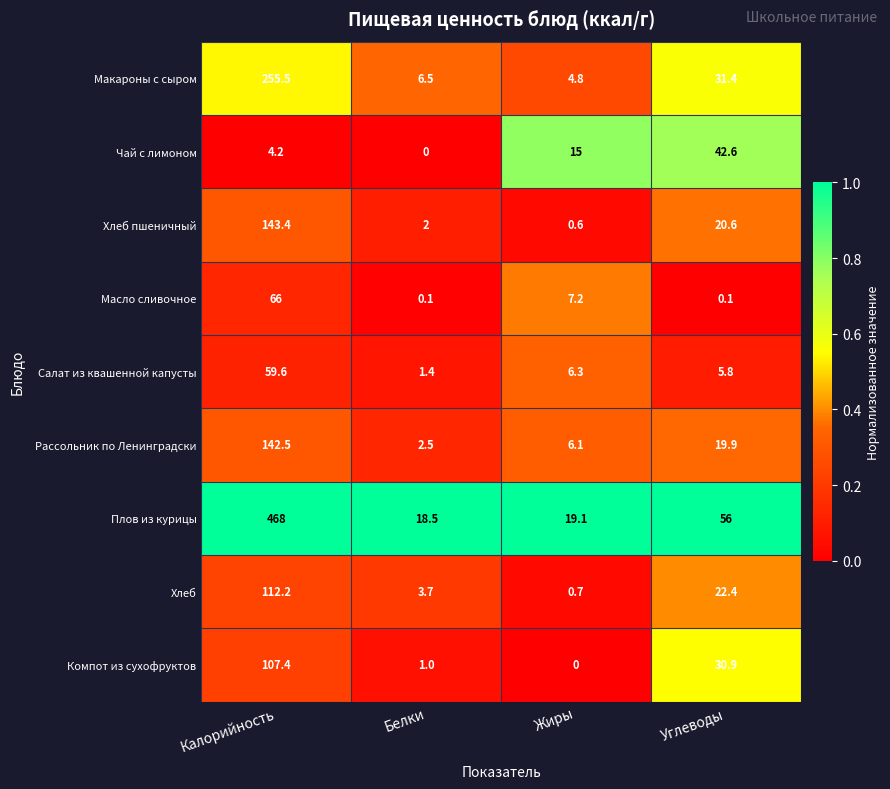

Which series changed the most between Калорийность and Углеводы?

Плов из курицы